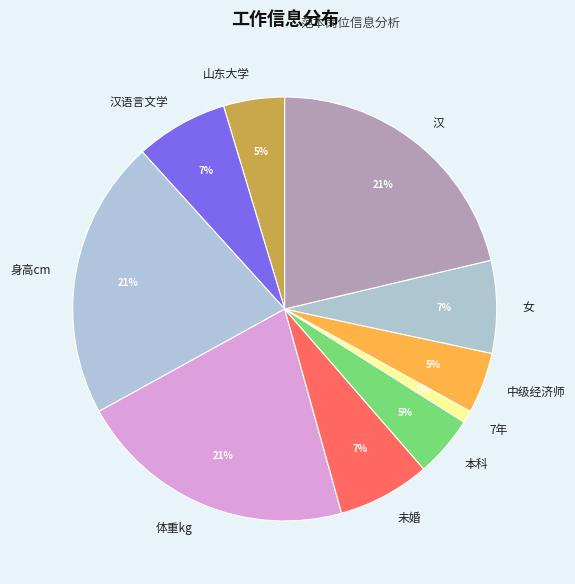

Does 汉 represent more than half of the total?

No